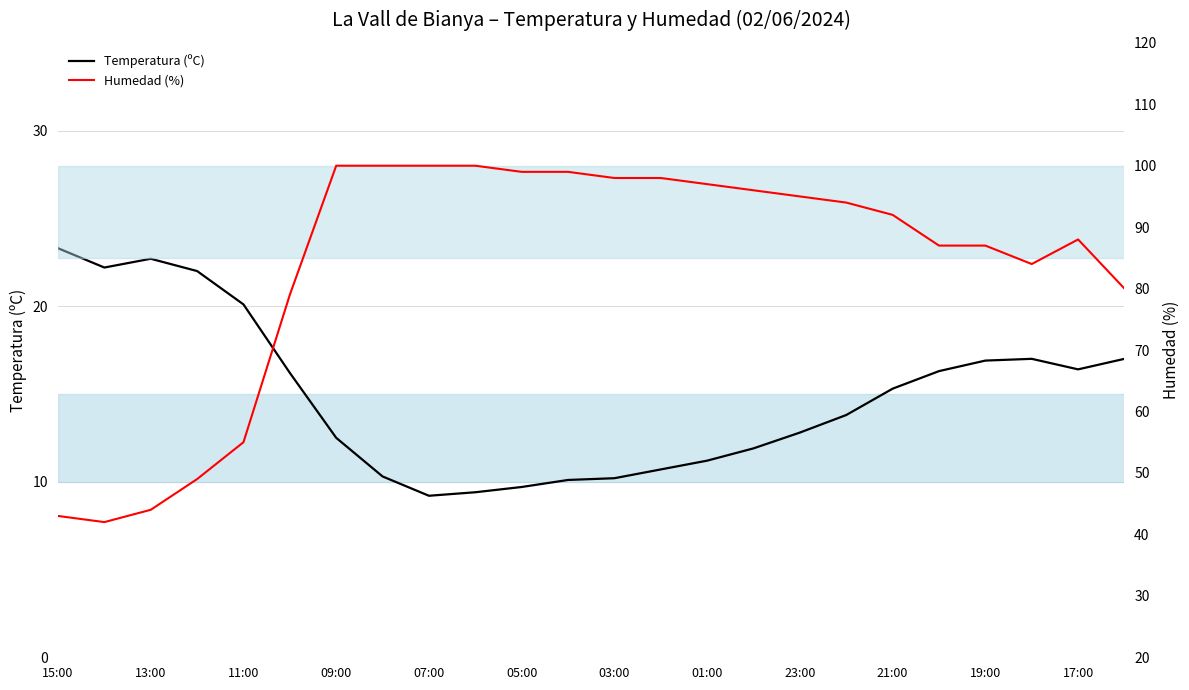

The value of Temperatura (ºC) at 09:00 is 2.9. True or false?

False